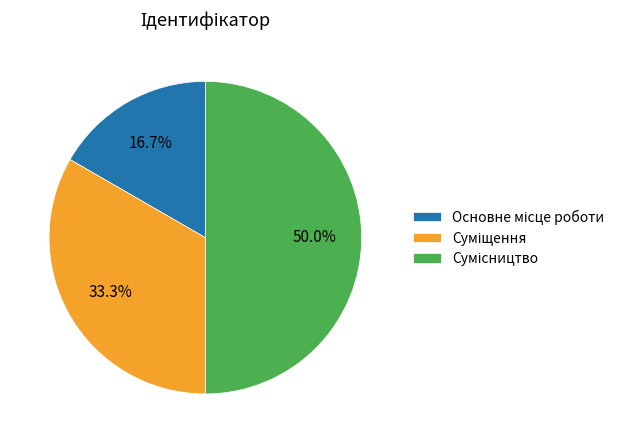

How many slices are in this pie chart?

3